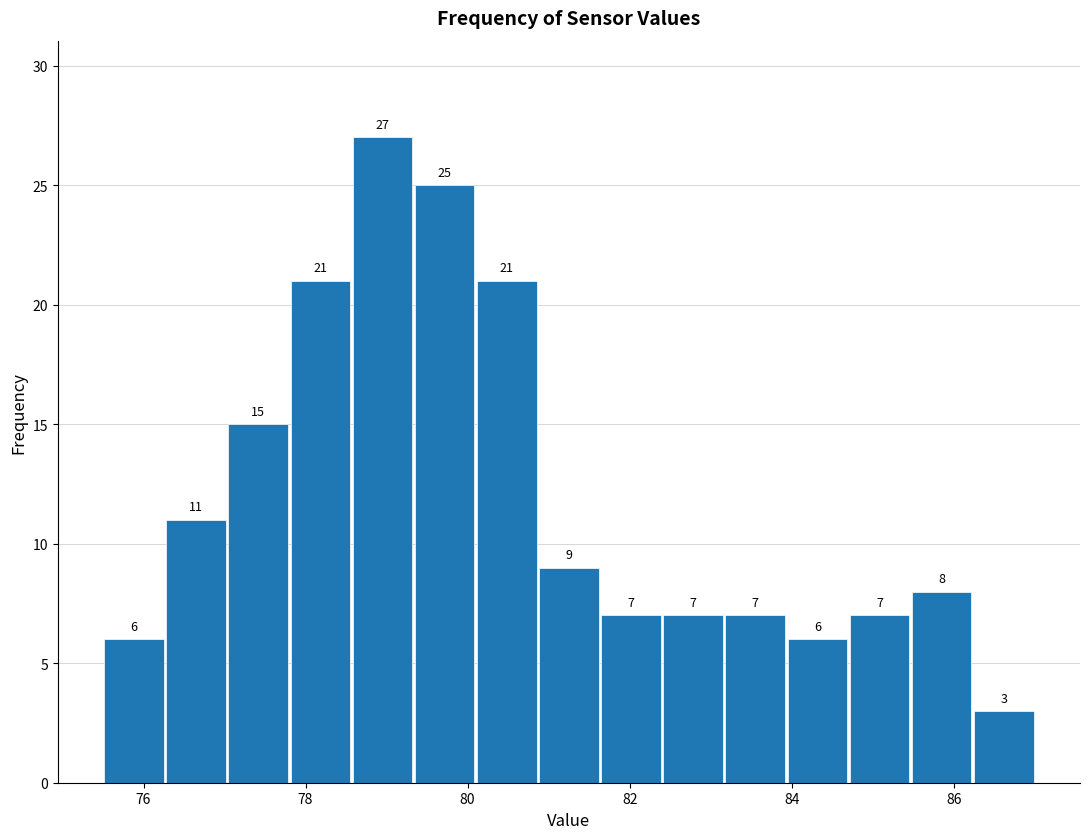

Read against the x-axis, roughly where is the centre of the tallest bar?

79.0